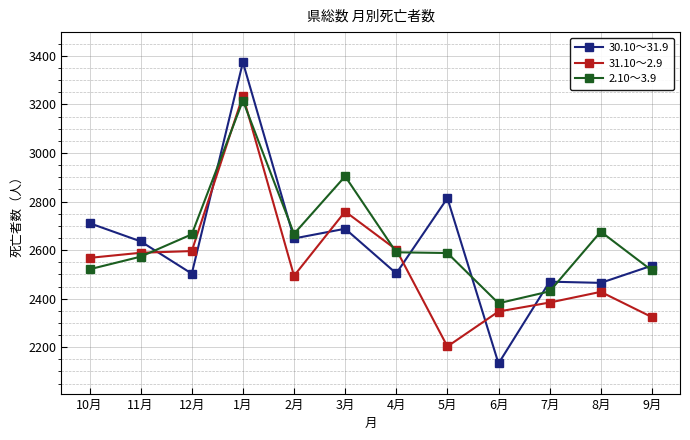

Is this an area chart (filled region under the line)?

No